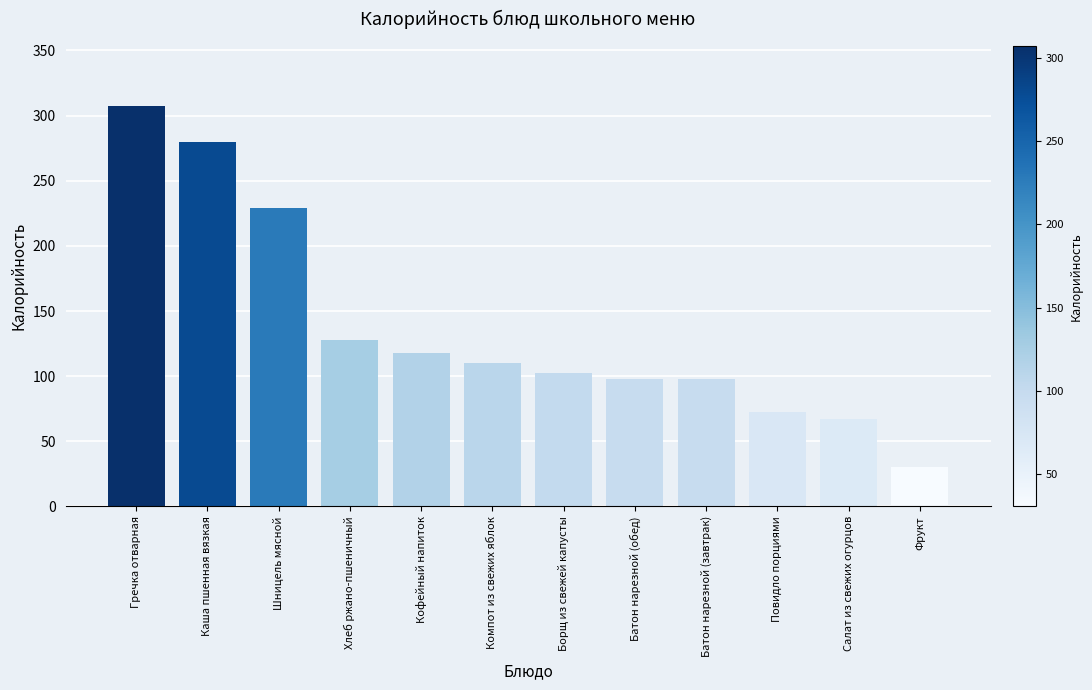

What is the ratio of the value at Повидло порциями to the value at Компот из свежих яблок?

0.7